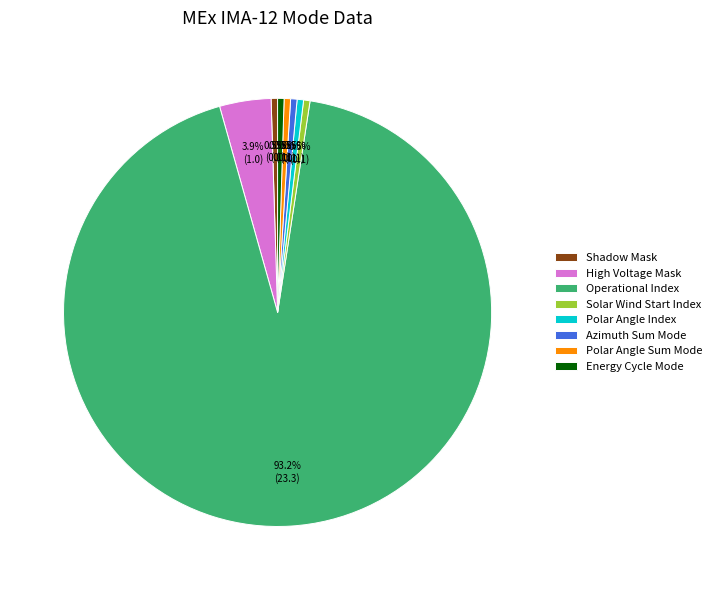

What is the largest slice in the pie chart?

Operational Index